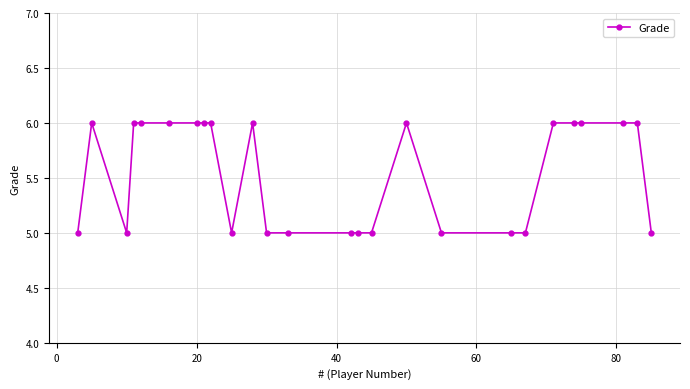

What is the average value?

6